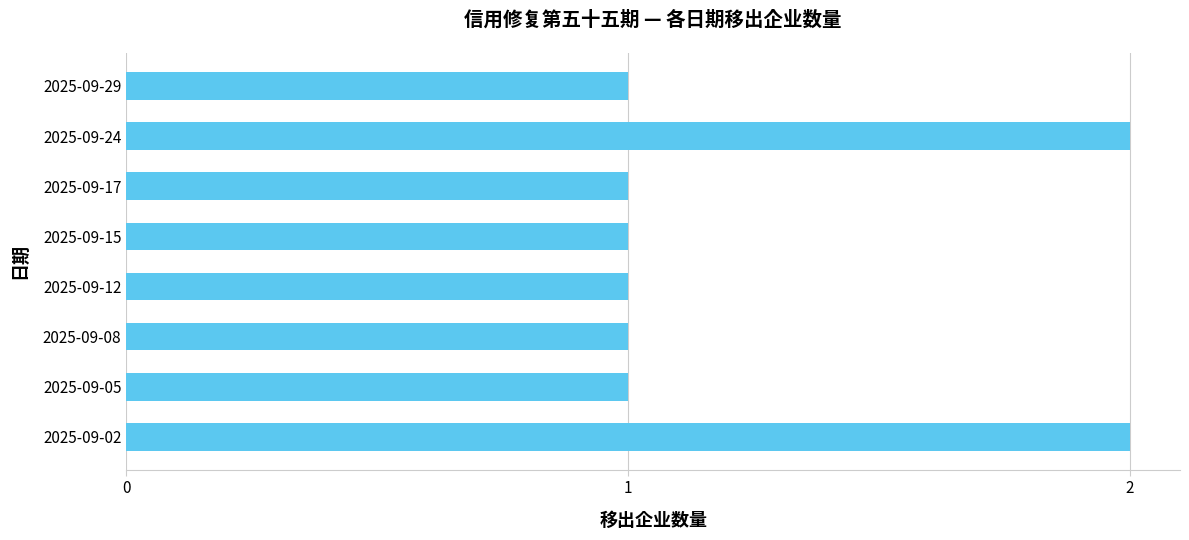

What is the sum of the values at 2025-09-24 and 2025-09-17?

3